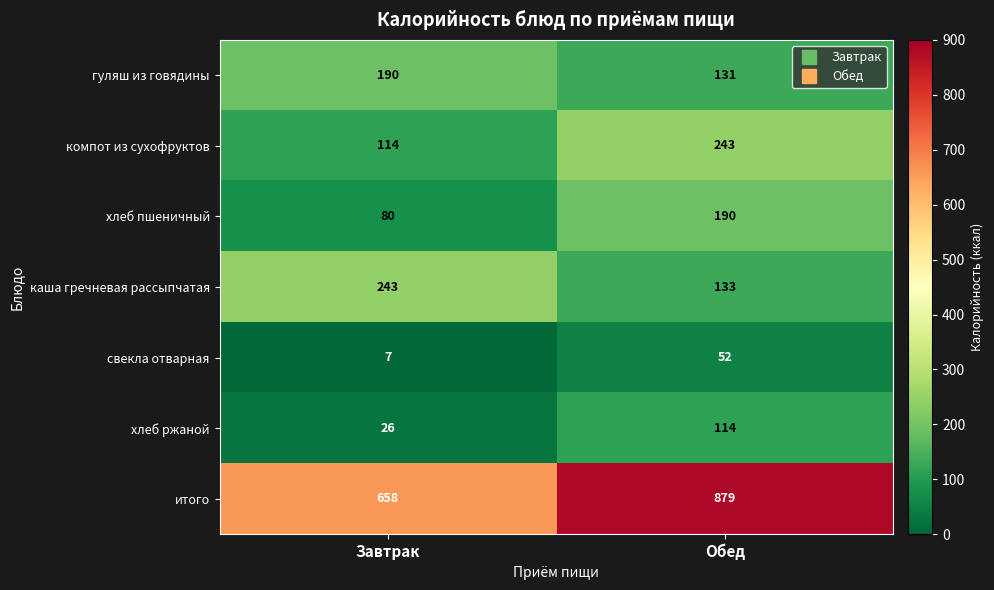

Which series has the largest range (max minus min)?

итого